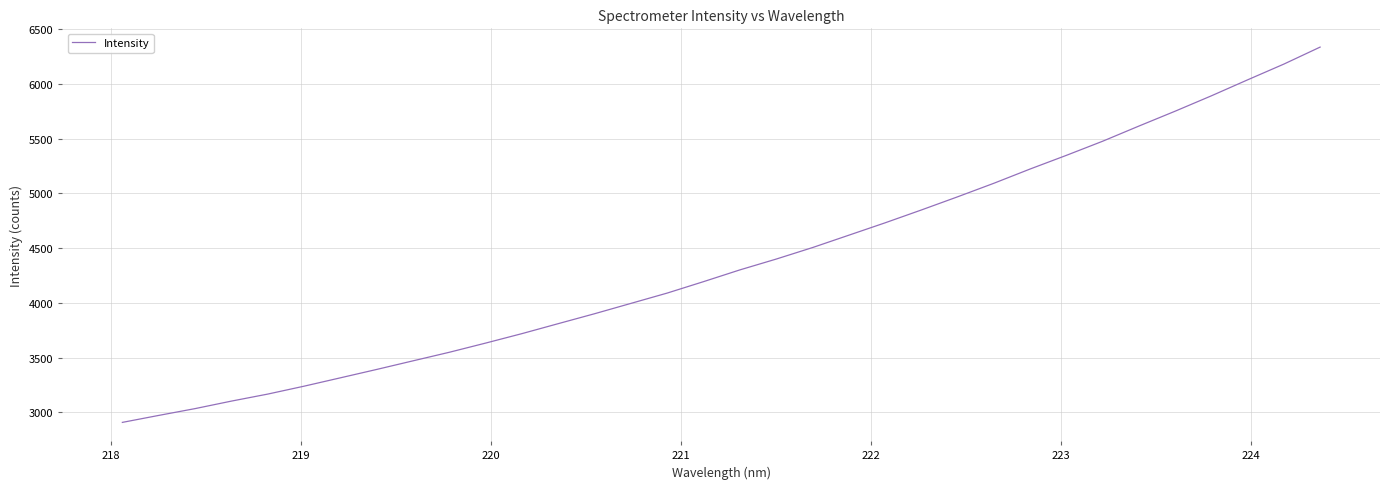

Is this an area chart (filled region under the line)?

No